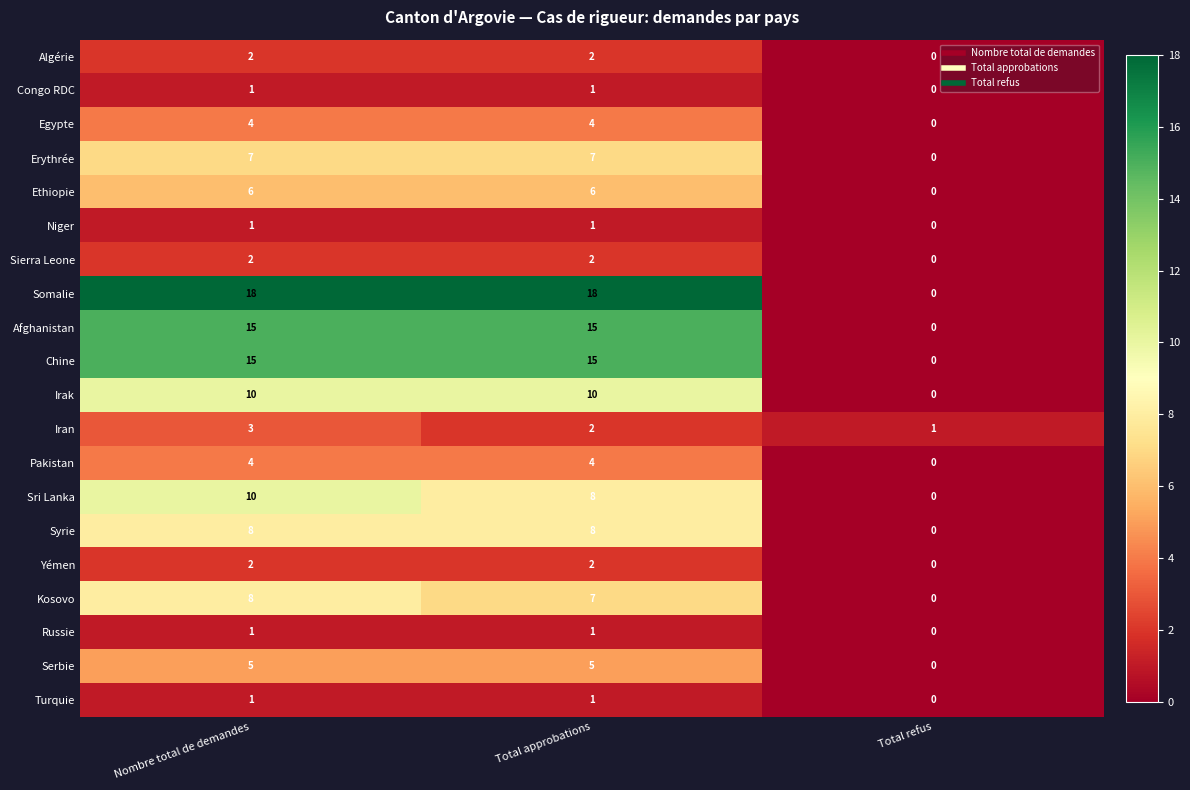

List the labels in order of Sri Lanka value, largest first.

Nombre total de demandes, Total approbations, Total refus